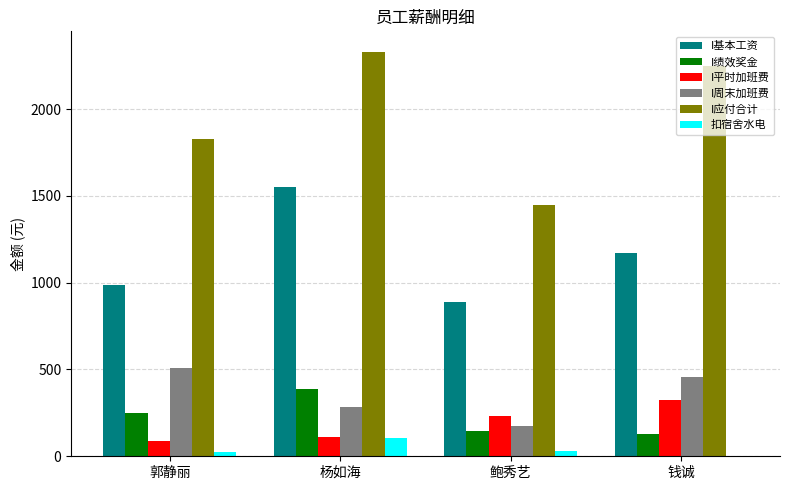

How many data points in I周末加班费 are above 455?

2